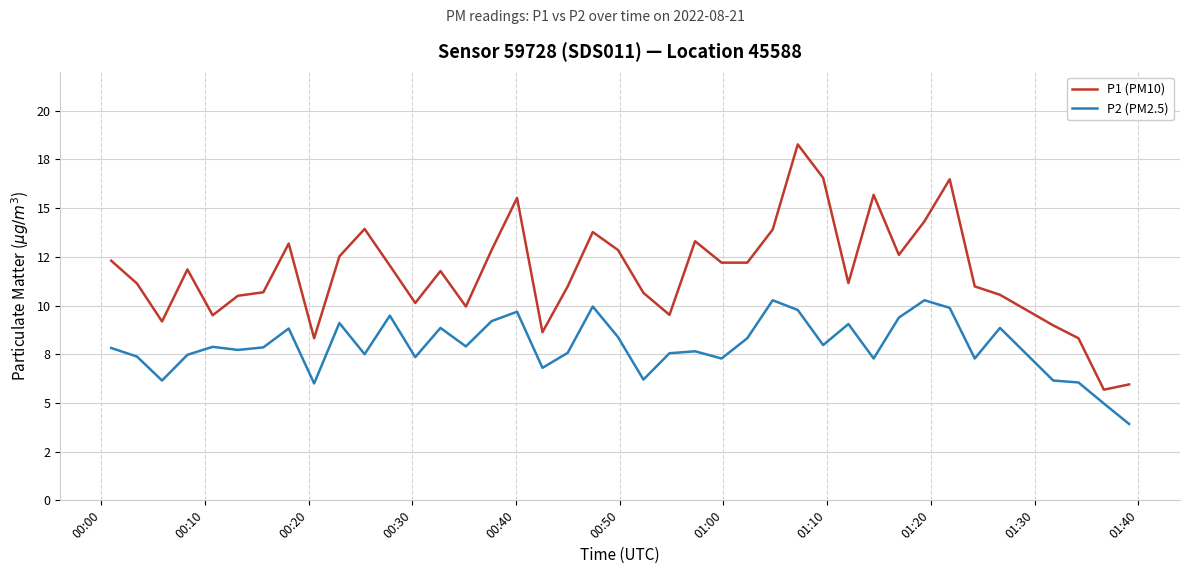

What are all the series names shown in the legend?

P1 (PM10), P2 (PM2.5)